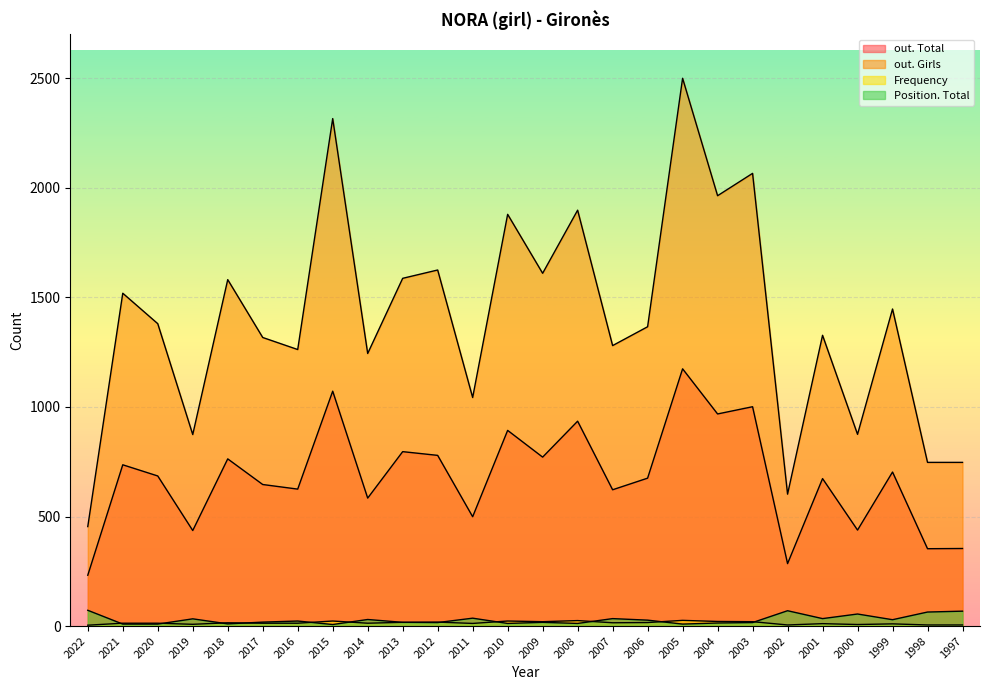

How many data points in out. Total are less than 685?

13